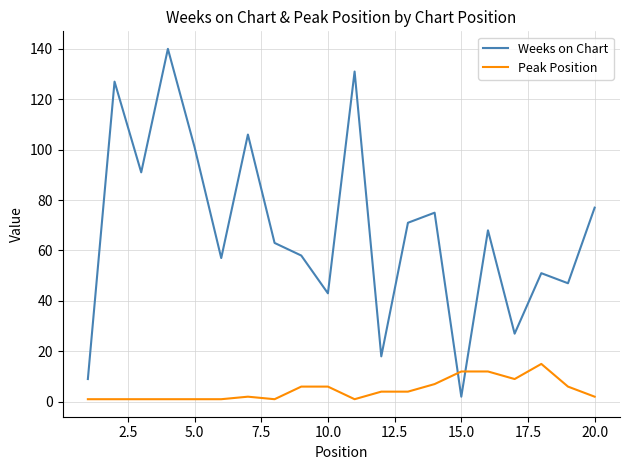

List the series in order of their overall mean, highest first.

Weeks on Chart, Peak Position